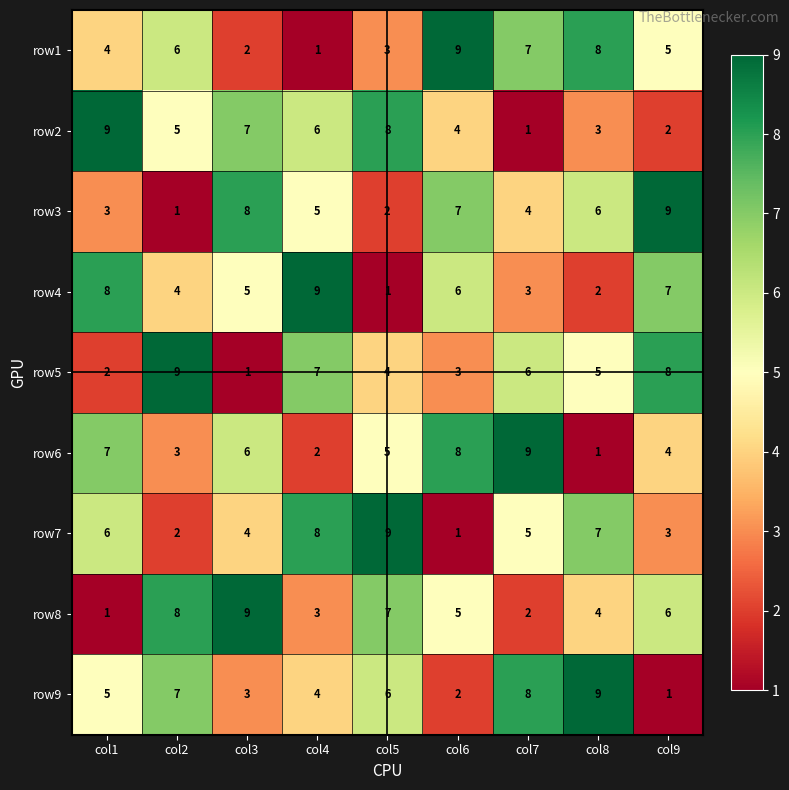

What is the difference between the highest and lowest values at col3?

8